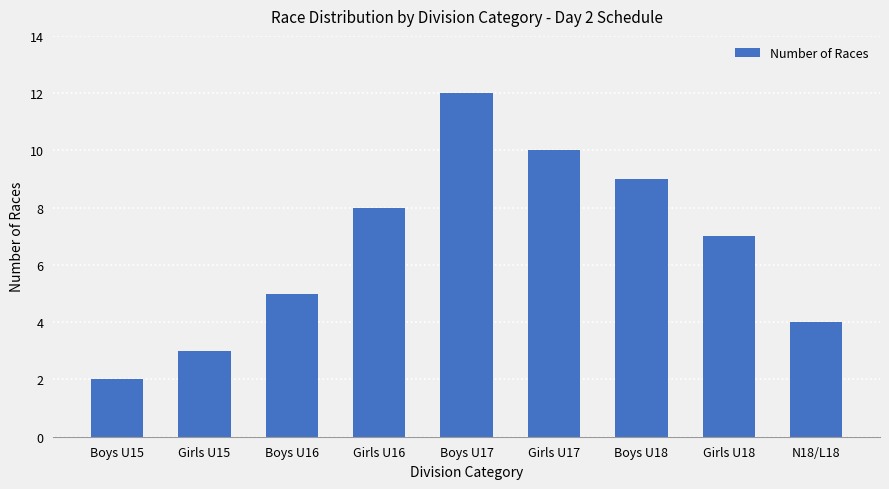

How many data points are less than 7?

4